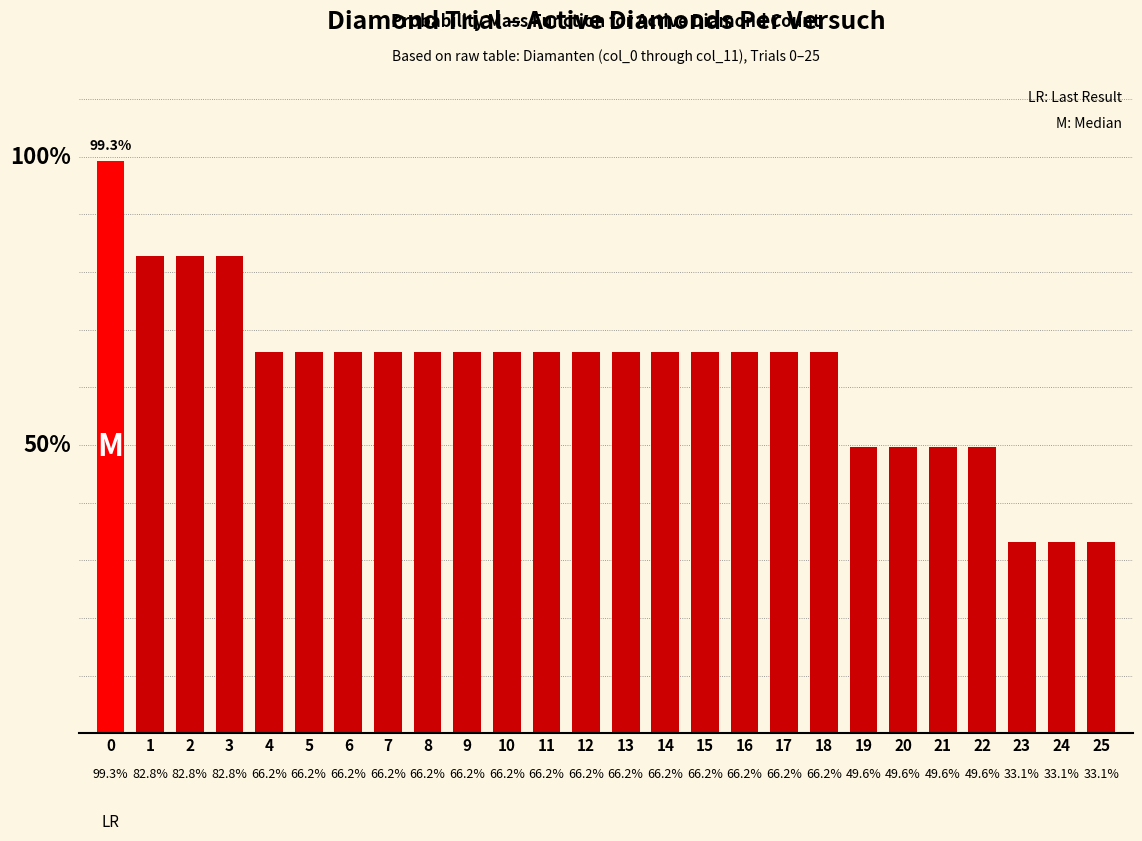

Approximately how many times larger is the value at 5 compared to 19?

1.3